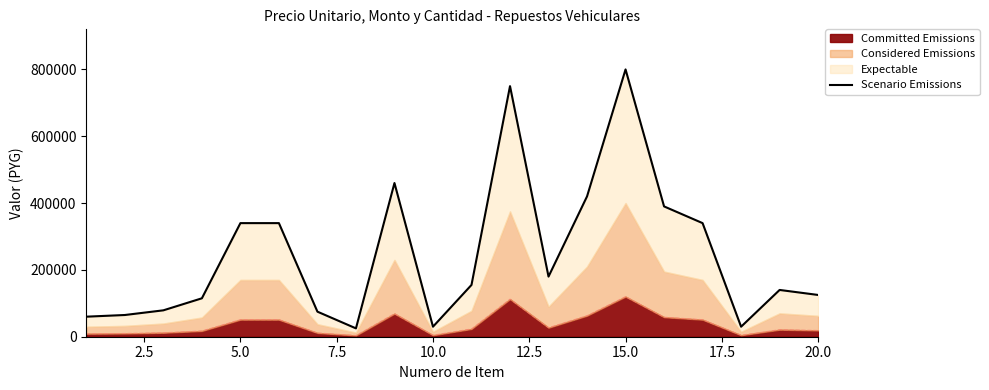

What is the average value?

245950